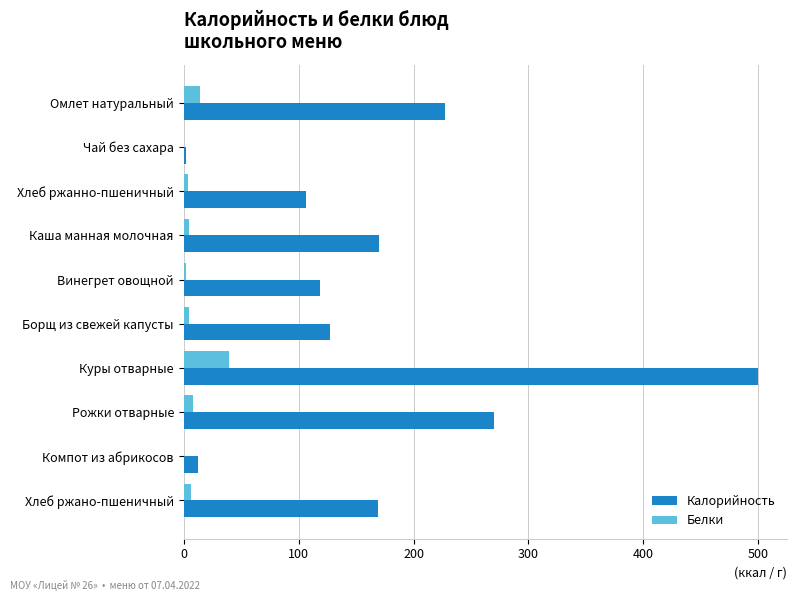

Between Омлет натуральный and Каша манная молочная, which series saw the biggest shift?

Калорийность